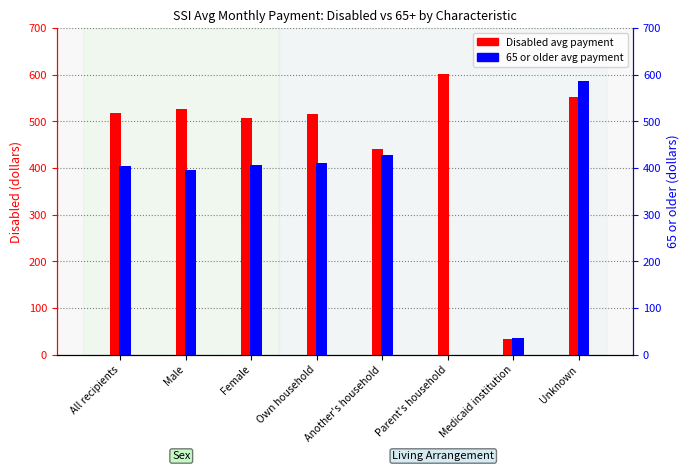

How many values in 65 or older avg payment are above zero?

7